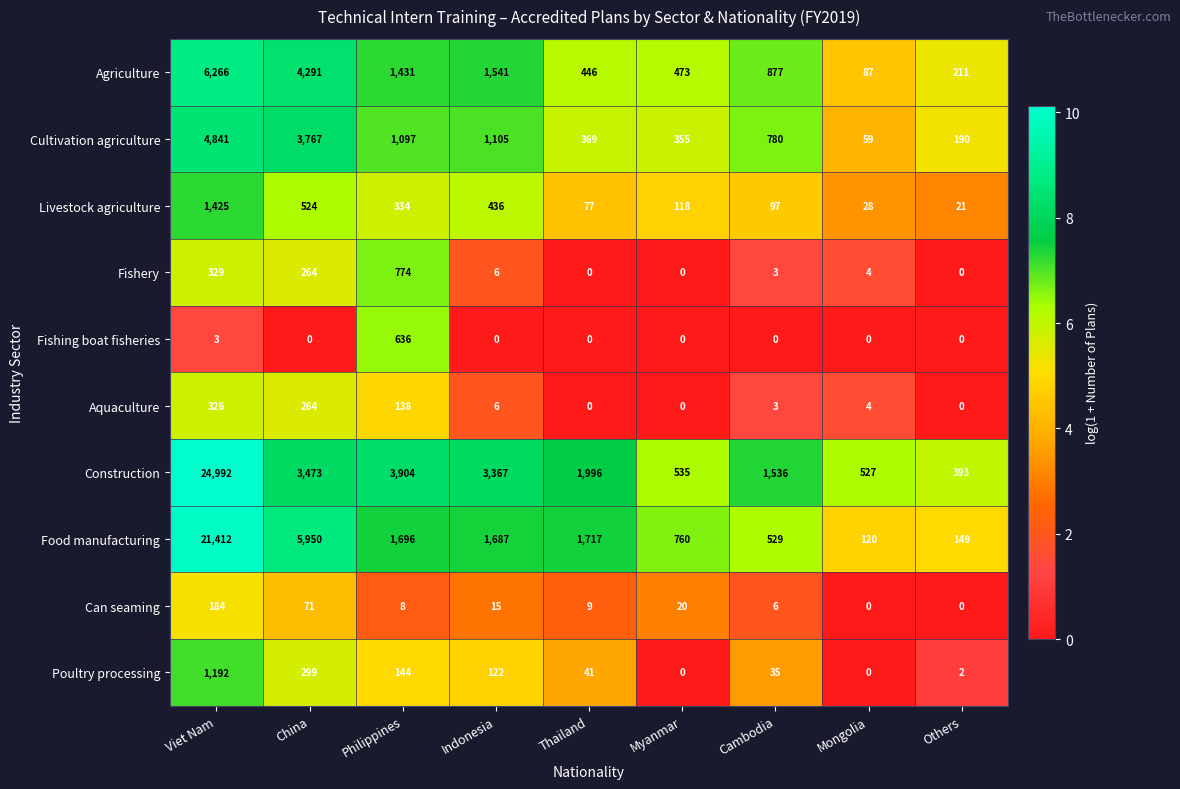

Rank the series at Viet Nam from lowest to highest value.

Fishing boat fisheries, Can seaming, Aquaculture, Fishery, Poultry processing, Livestock agriculture, Cultivation agriculture, Agriculture, Food manufacturing, Construction